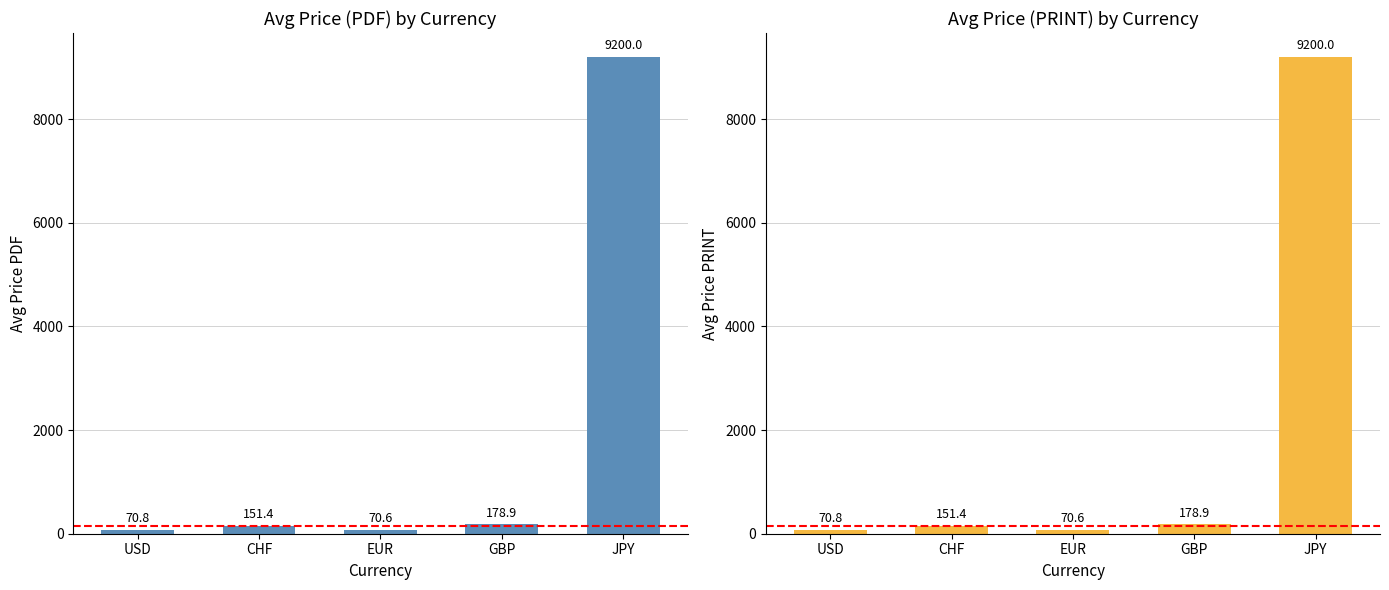

Which label corresponds to the largest value in the chart?

JPY